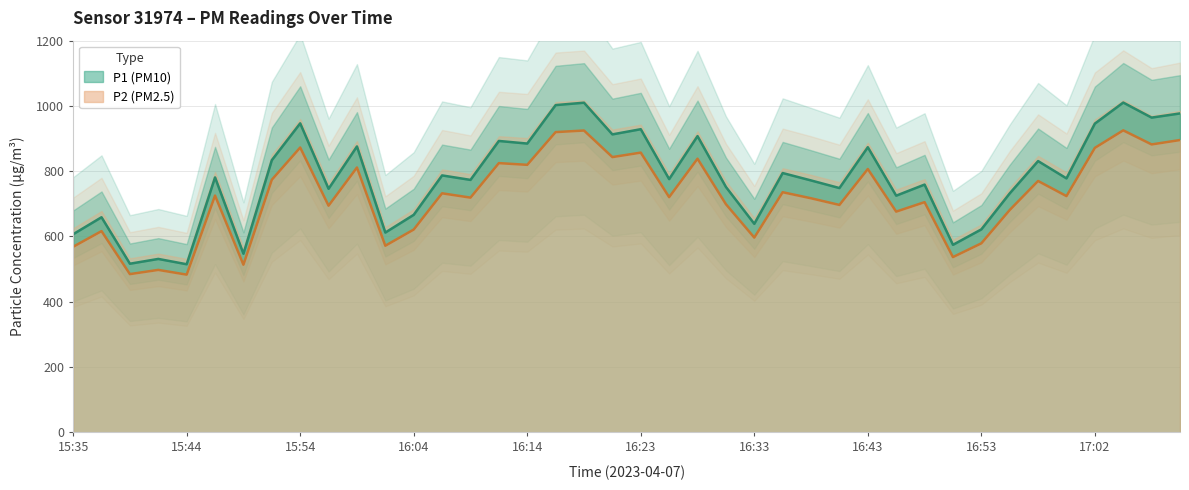

In P1, how many points are lower than both neighbors (excluding endpoints)?

15